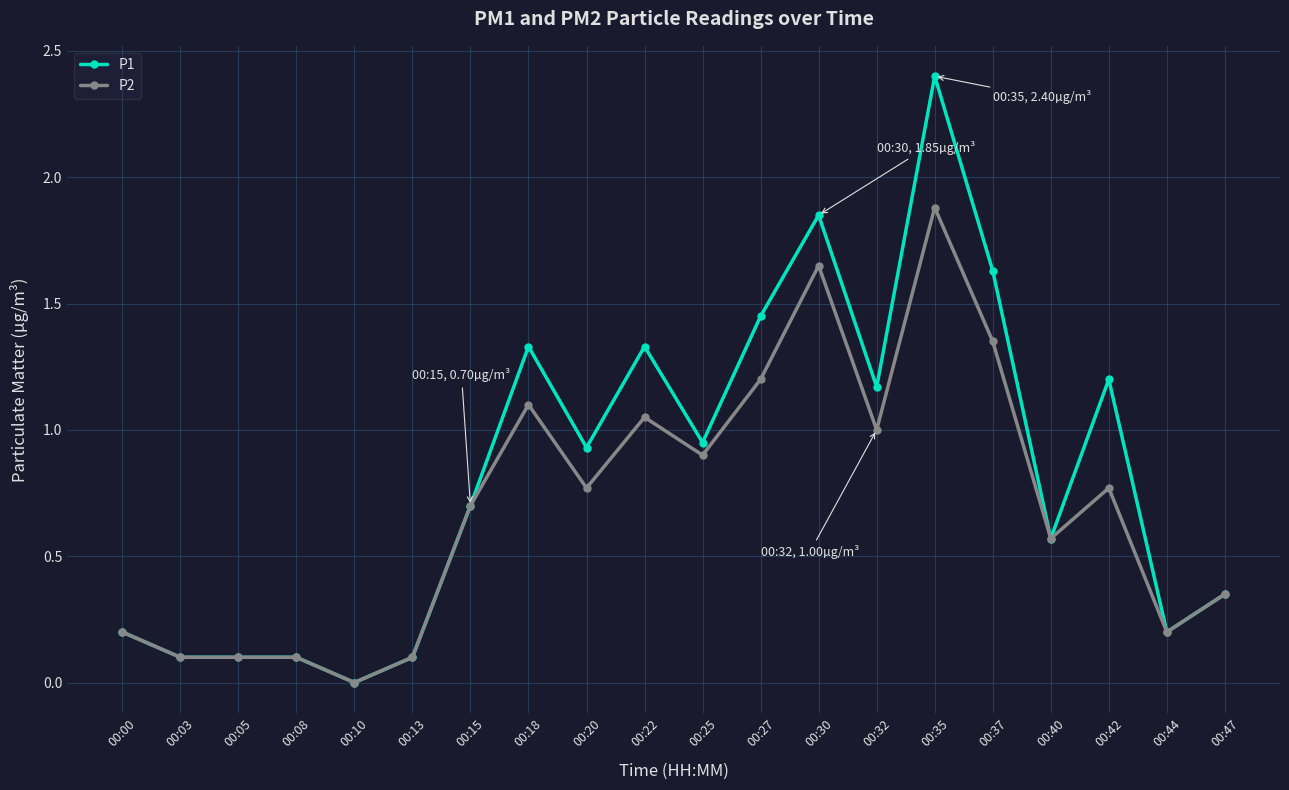

List the series in order of their peak value, highest first.

P1, P2